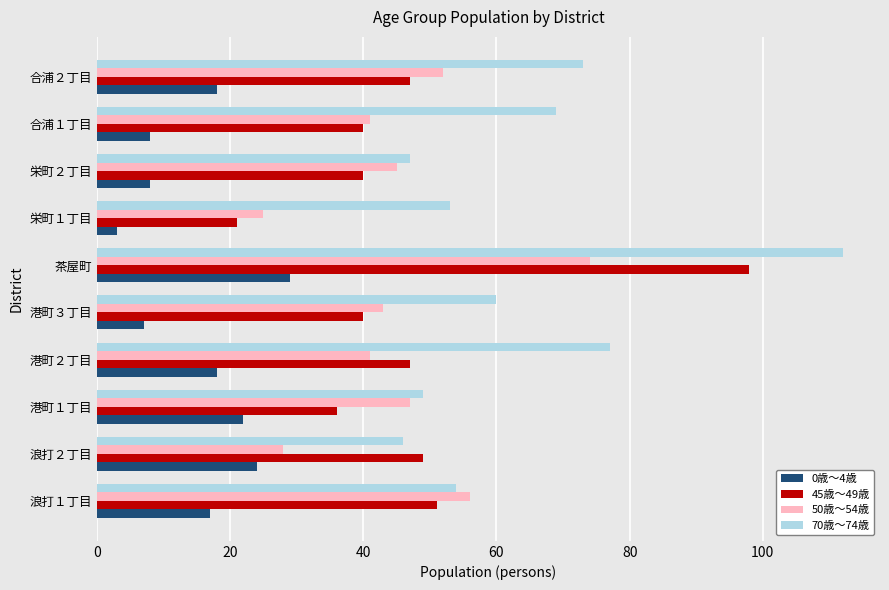

Where is 0歳～4歳 nearest to the value 16?

浪打１丁目